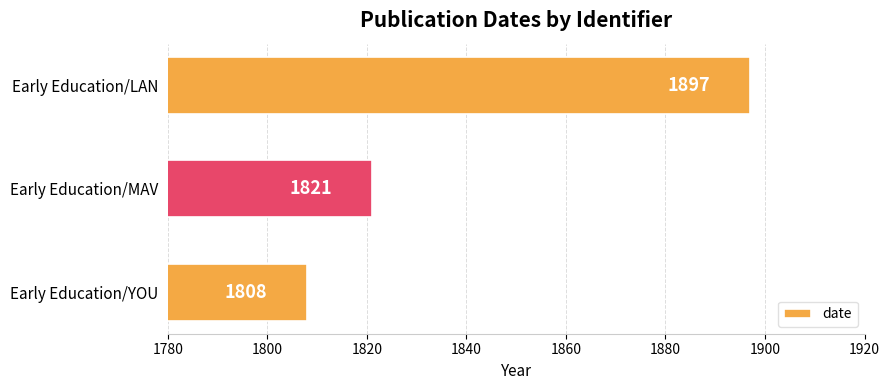

List the labels in order of value, smallest first.

Early Education/YOU, Early Education/MAV, Early Education/LAN